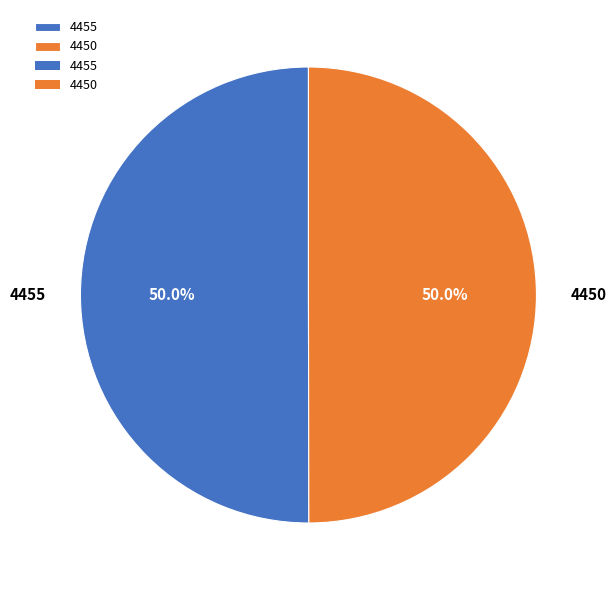

Approximately how many times larger is the value at 4455 compared to 4450?

1.0